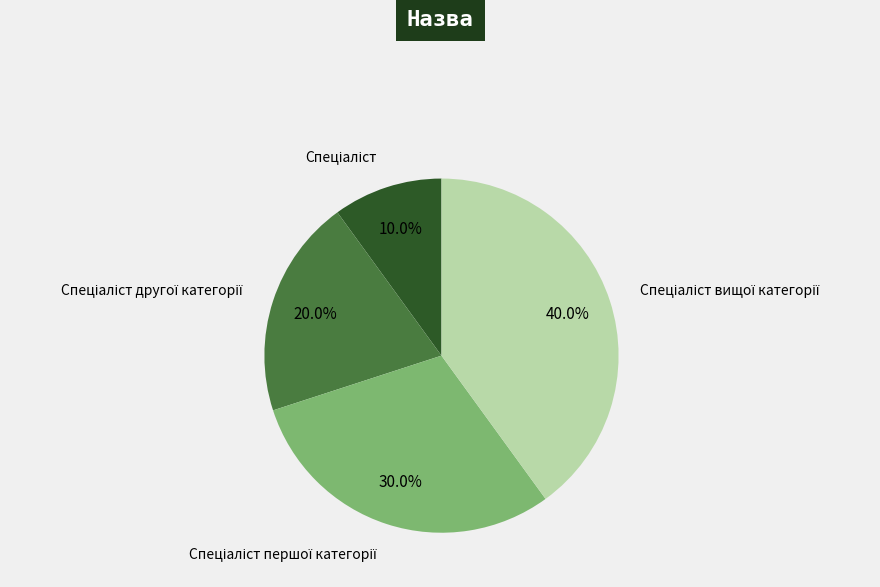

Is there any slice that represents more than half of the pie?

No